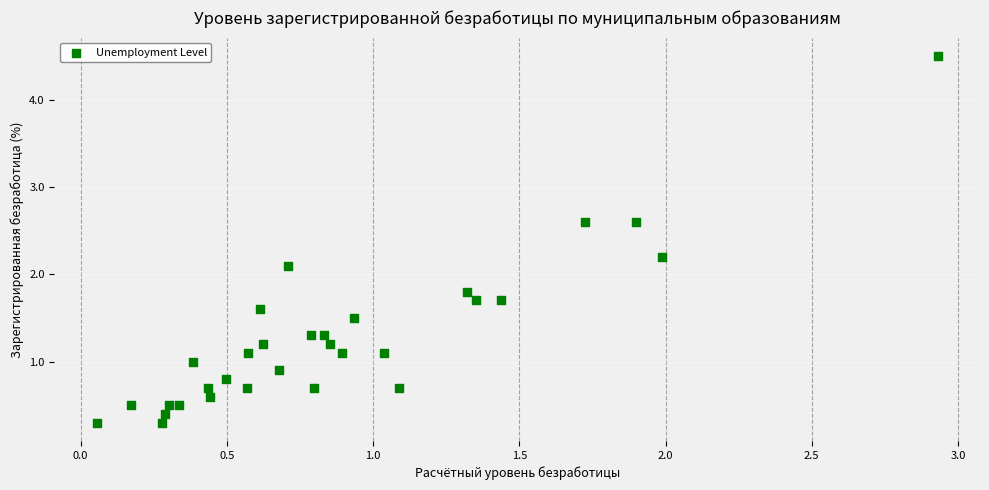

What Y value in the scatter plot is closest to 2?

2.1